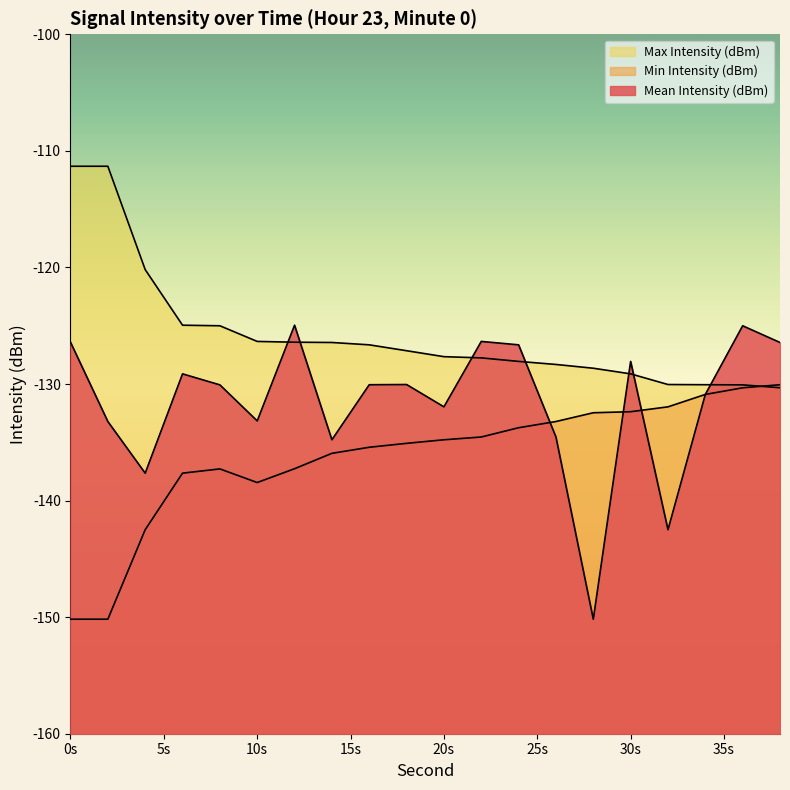

Which has a higher value, 8 or 2?

8